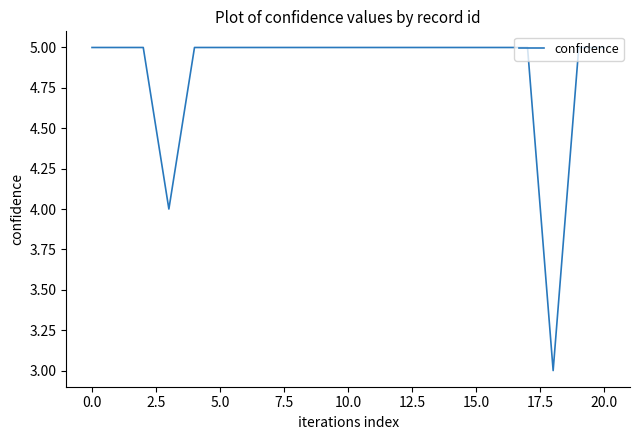

What is the maximum value shown in the chart?

5